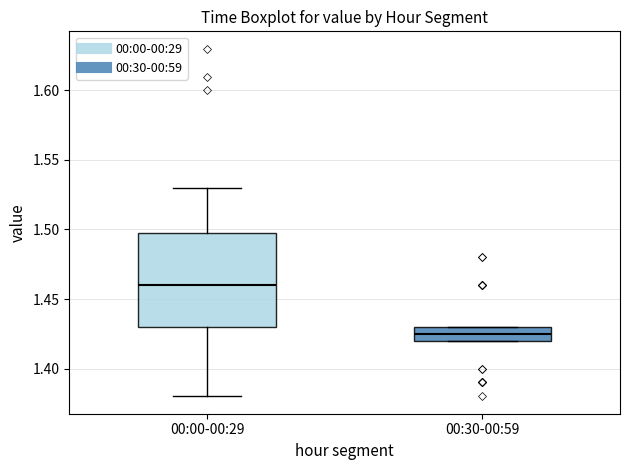

Comparing the boxes themselves (not the whiskers), which one is the tallest?

00:00-00:29